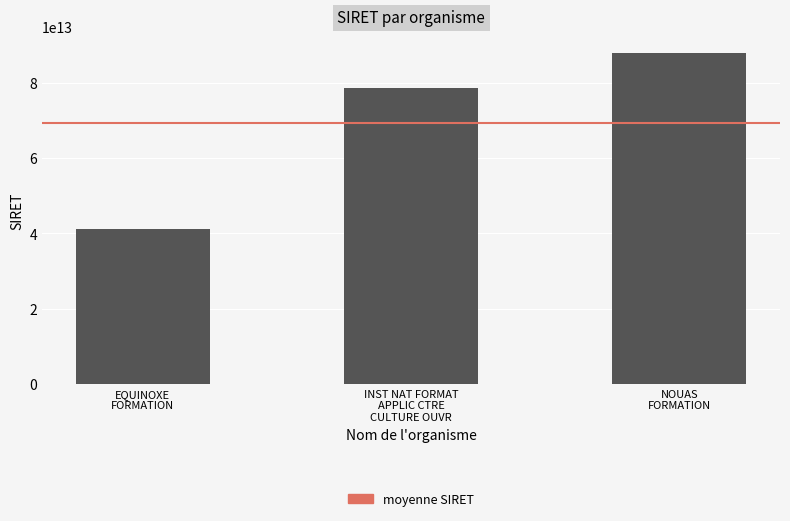

Is it true that the value at NOUAS
FORMATION is 133908279779271?

False